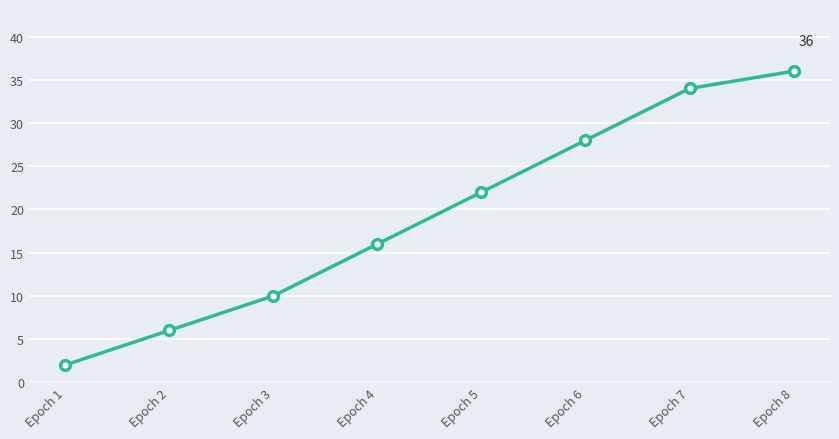

List the labels in order of value, smallest first.

Epoch 1, Epoch 2, Epoch 3, Epoch 4, Epoch 5, Epoch 6, Epoch 7, Epoch 8